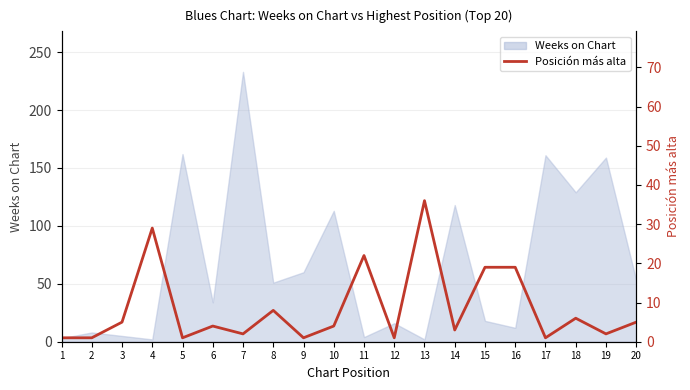

What is the minimum value shown in the chart?

1